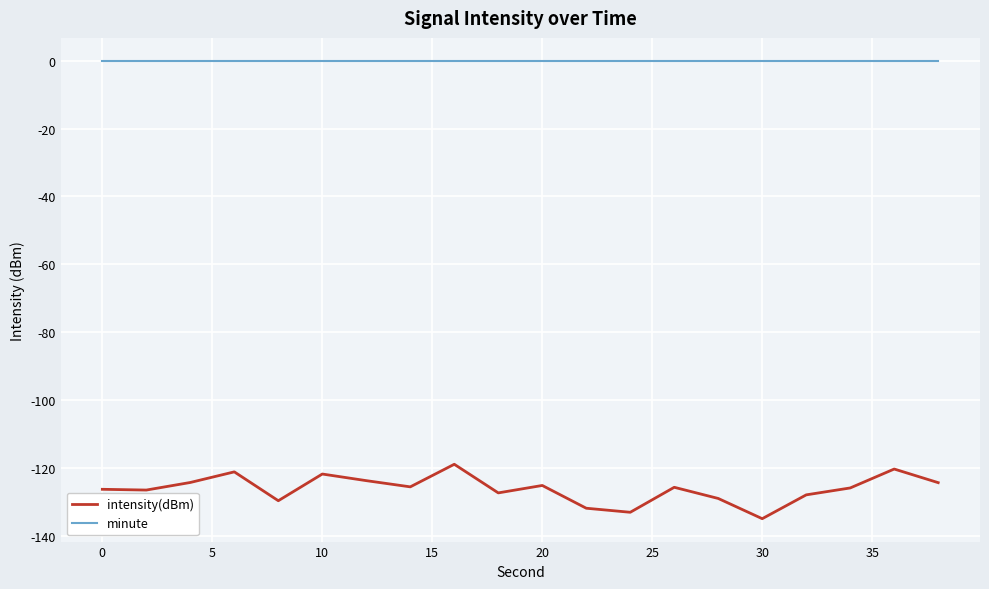

True or false: minute and intensity(dBm) intersect in this chart.

False